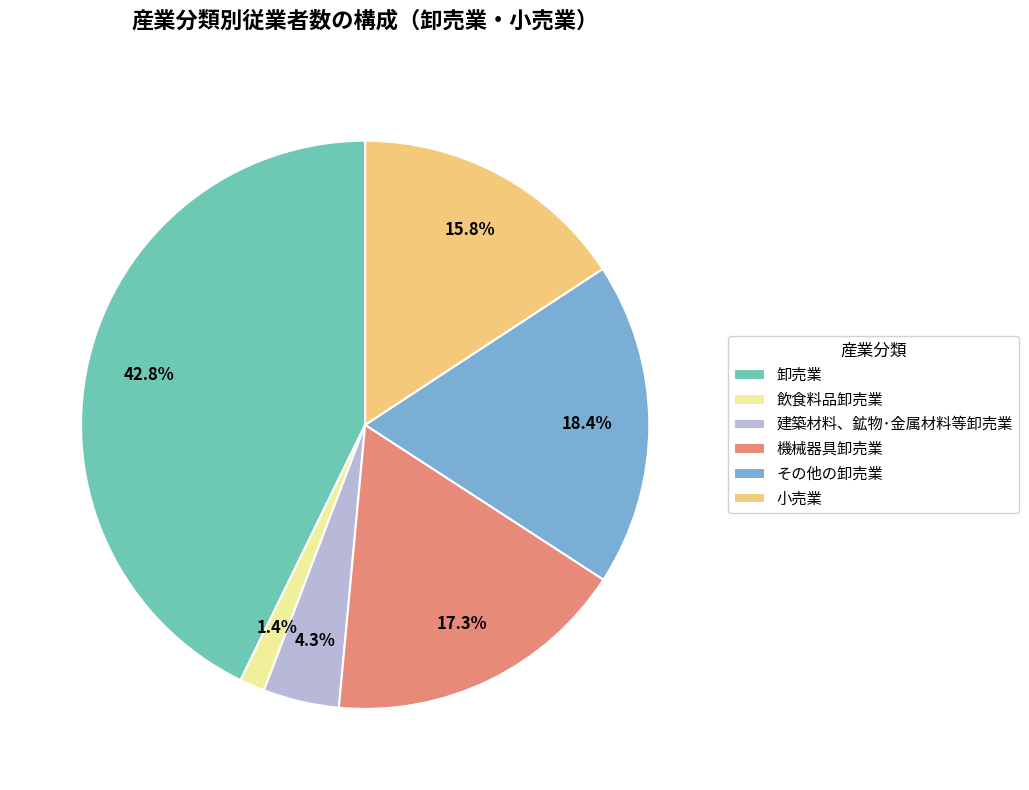

Rank the categories by value from lowest to highest.

飲食料品卸売業, 建築材料、鉱物･金属材料等卸売業, 小売業, 機械器具卸売業, その他の卸売業, 卸売業